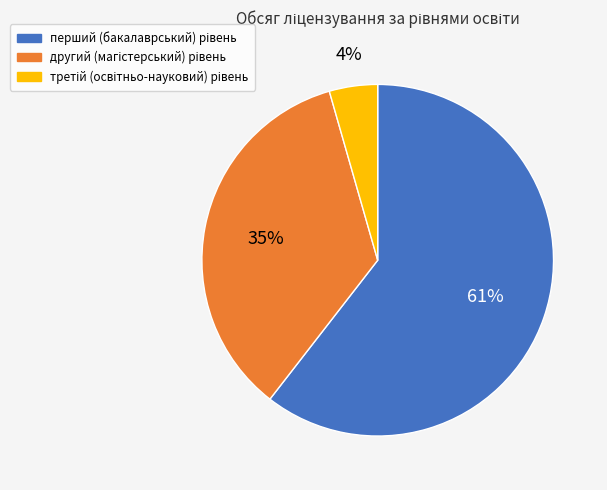

Is there a majority slice in this chart?

Yes